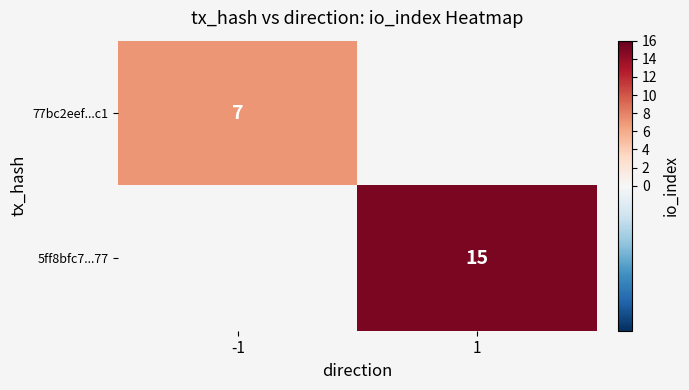

The value of 77bc2eef...c1 at -1 is 7. True or false?

True